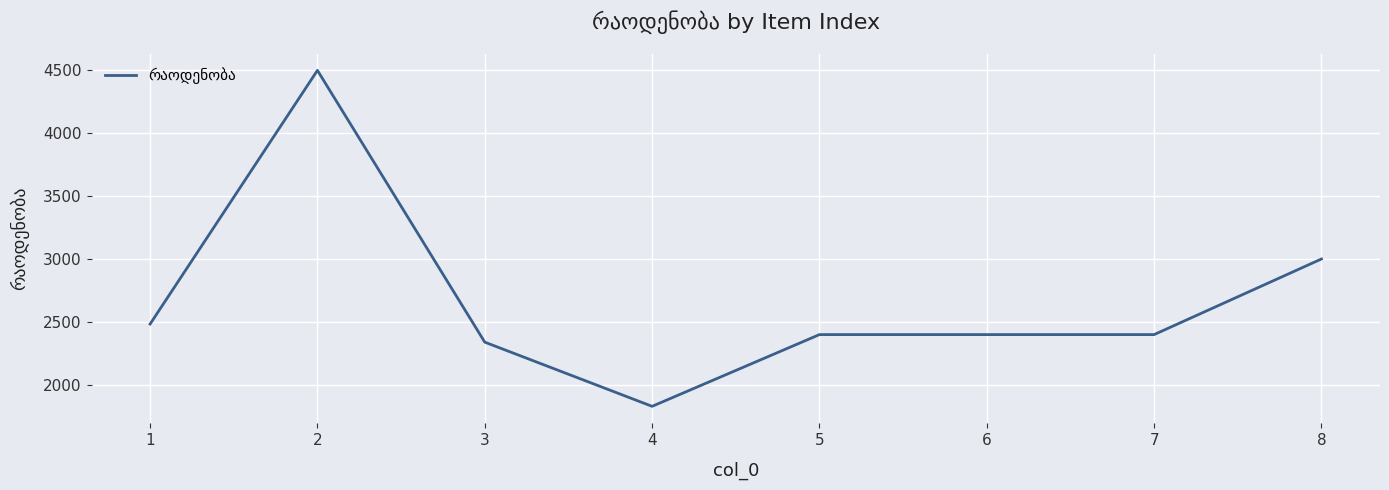

What is the minimum value shown in the chart?

1830.0